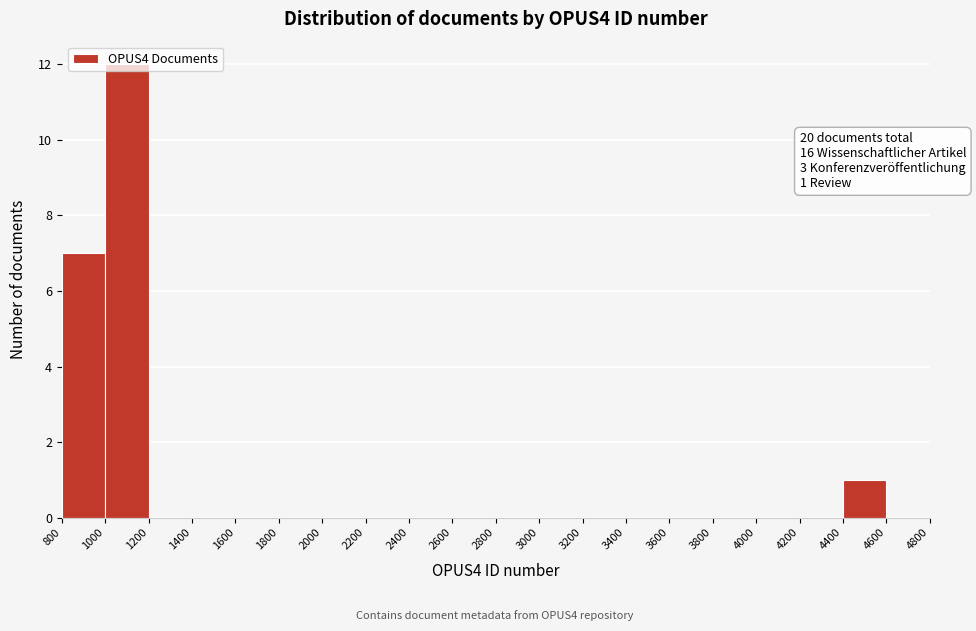

Which range on the x-axis has the tallest bar?

1000 to 1200